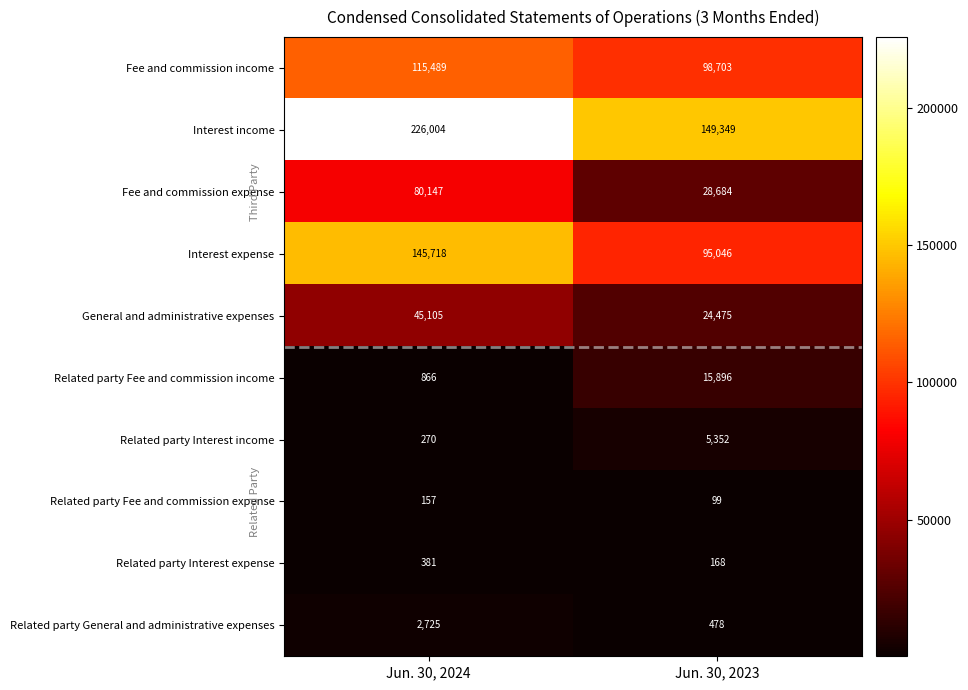

Reading left to right, what are all the values shown in this chart?

Fee and commission income: Jun. 30, 2024=115489	Jun. 30, 2023=98703
Interest income: Jun. 30, 2024=226004	Jun. 30, 2023=149349
Fee and commission expense: Jun. 30, 2024=80147	Jun. 30, 2023=28684
Interest expense: Jun. 30, 2024=145718	Jun. 30, 2023=95046
General and administrative expenses: Jun. 30, 2024=45105	Jun. 30, 2023=24475
Related party Fee and commission income: Jun. 30, 2024=866	Jun. 30, 2023=15896
Related party Interest income: Jun. 30, 2024=270	Jun. 30, 2023=5352
Related party Fee and commission expense: Jun. 30, 2024=157	Jun. 30, 2023=99
Related party Interest expense: Jun. 30, 2024=381	Jun. 30, 2023=168
Related party General and administrative expenses: Jun. 30, 2024=2725	Jun. 30, 2023=478